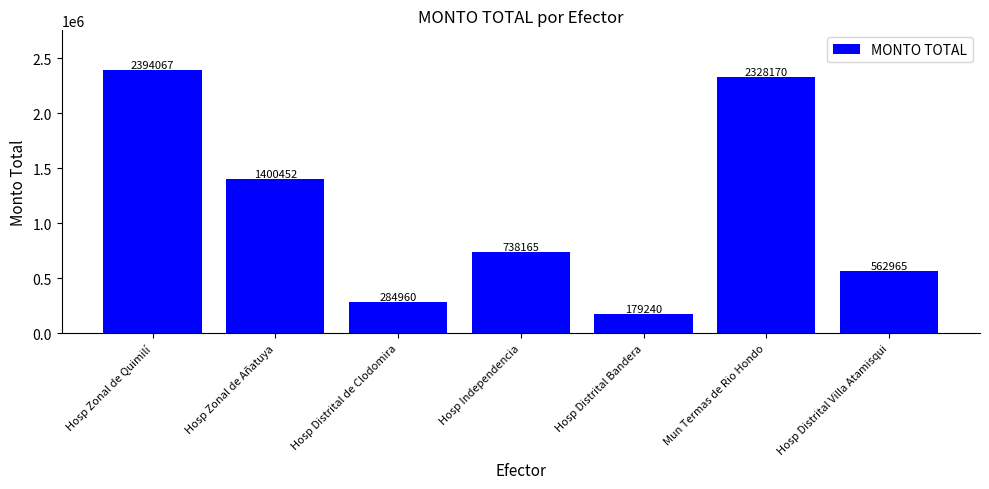

Which has a higher value, Hosp Distrital Villa Atamisqui or Mun Termas de Rio Hondo?

Mun Termas de Rio Hondo